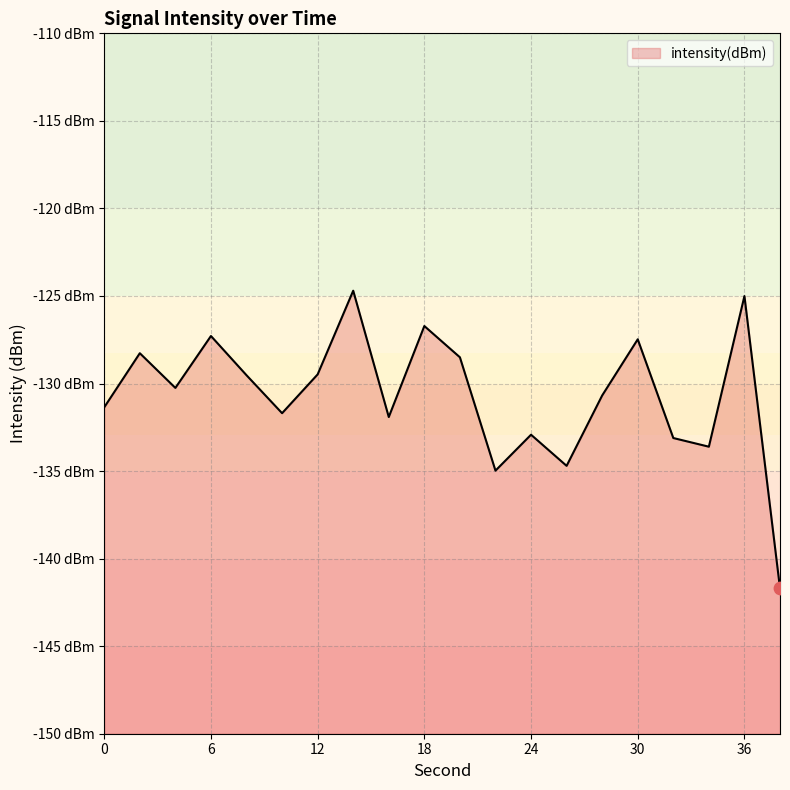

Which has a higher value, 26 or 32?

32